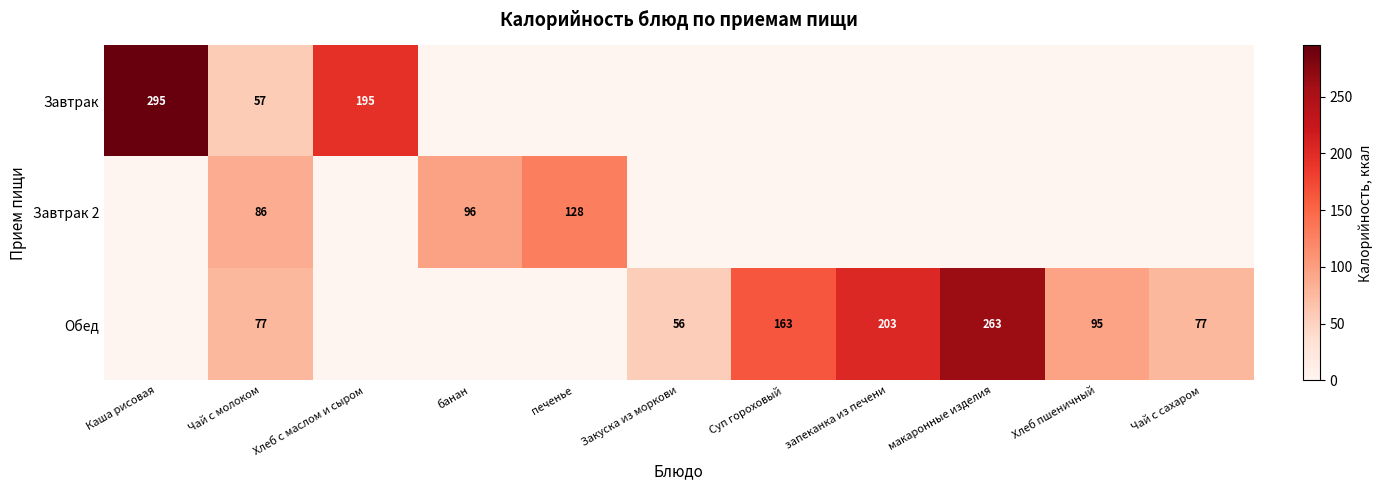

Which has a higher value, Хлеб с маслом и сыром or Чай с сахаром?

Хлеб с маслом и сыром